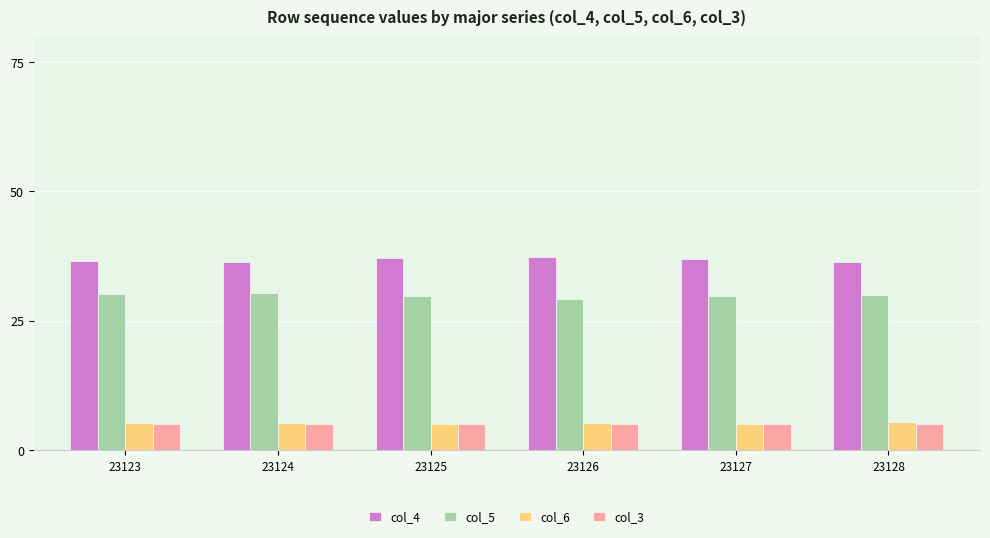

What is the lowest value of the col_6 series?

5.0